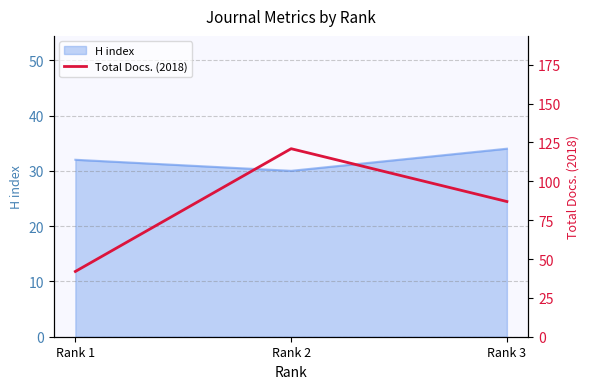

What is the lowest value of the H index series?

30